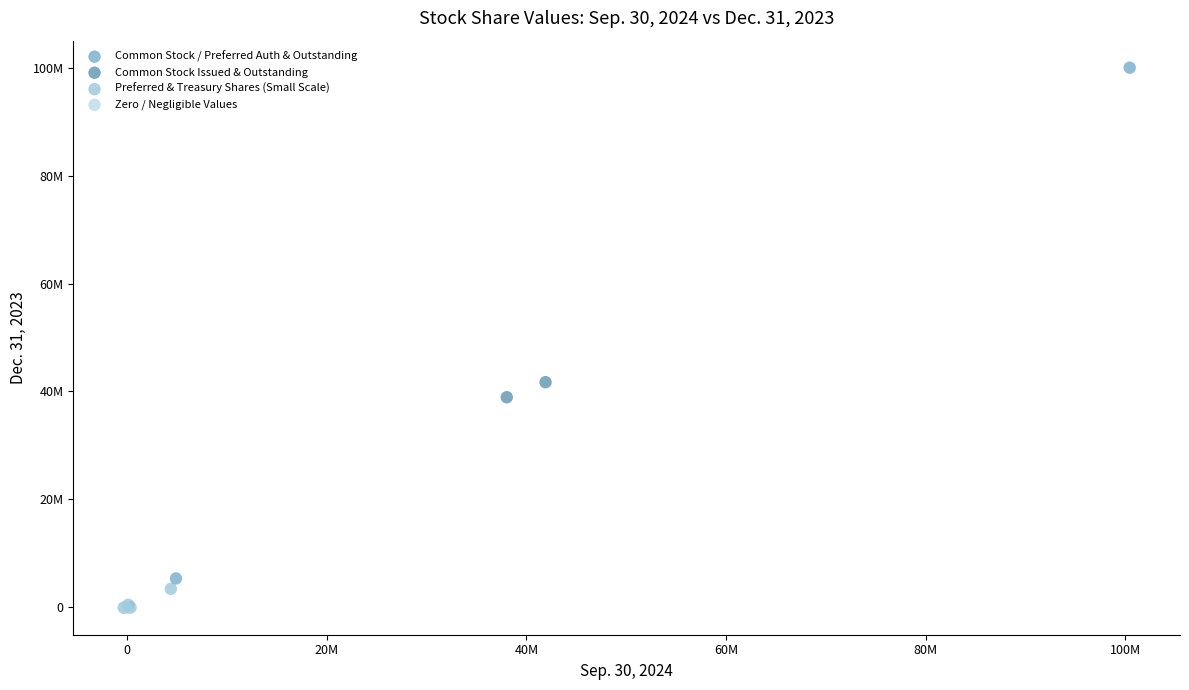

Which series contains the highest Y value?

Common Stock / Preferred Auth & Outstanding